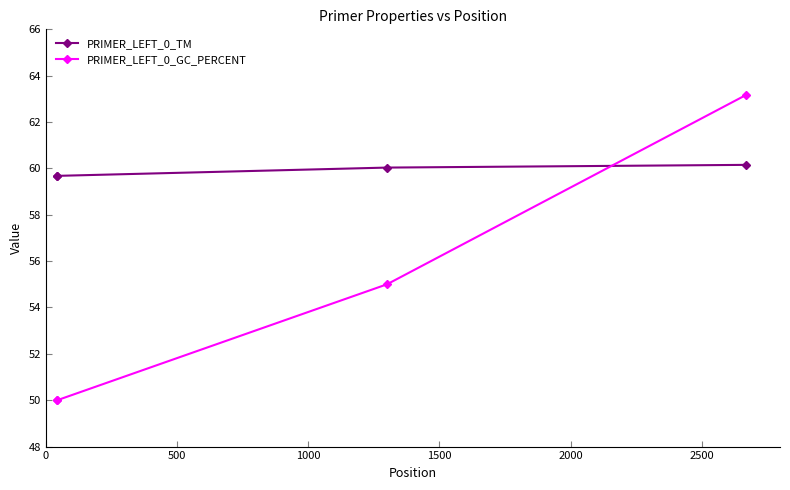

Which series has the largest total across all categories?

PRIMER_LEFT_0_TM